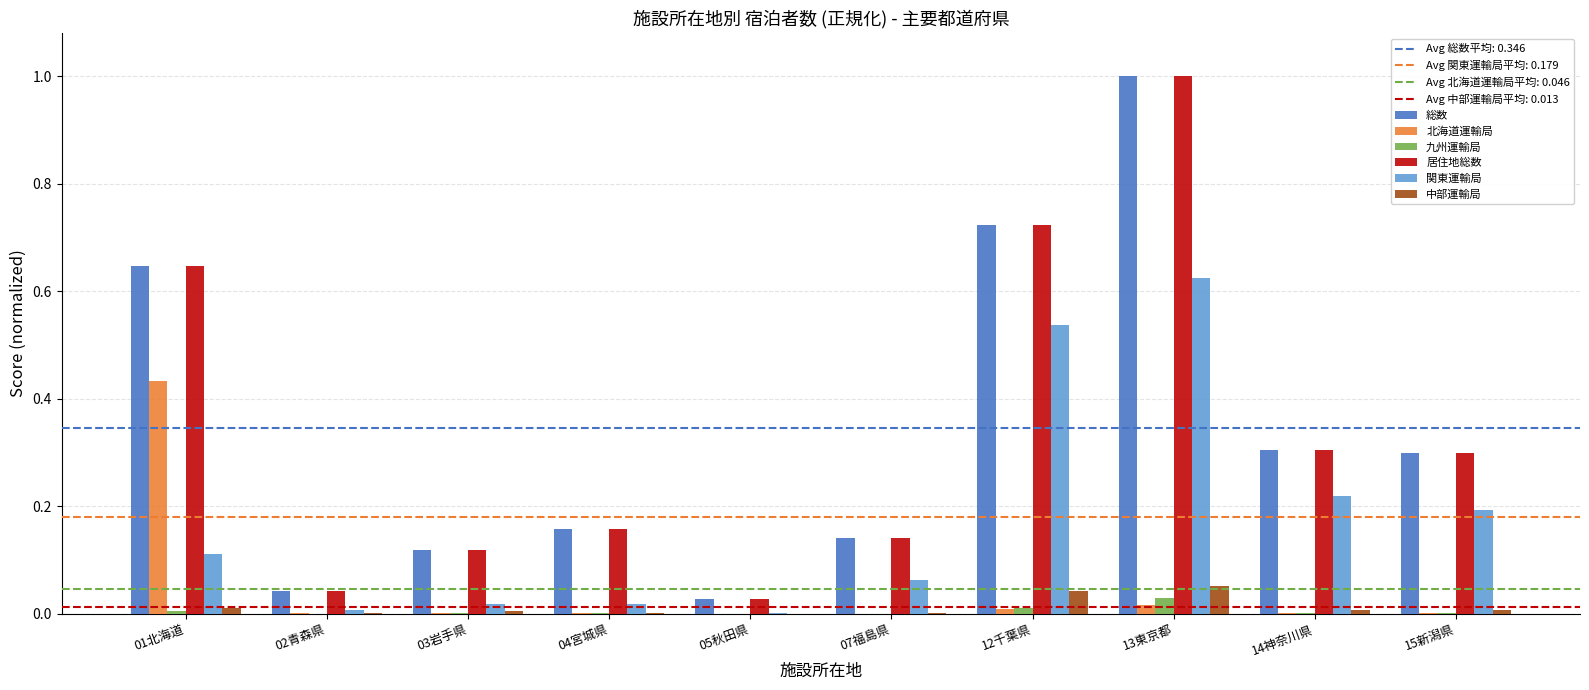

Are the bars grouped side by side (vs. stacked)?

Yes